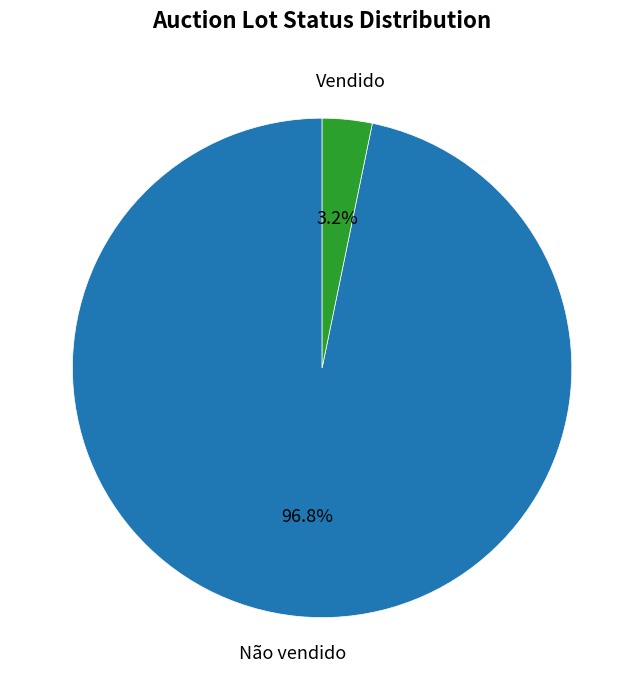

How many slices are in this pie chart?

2